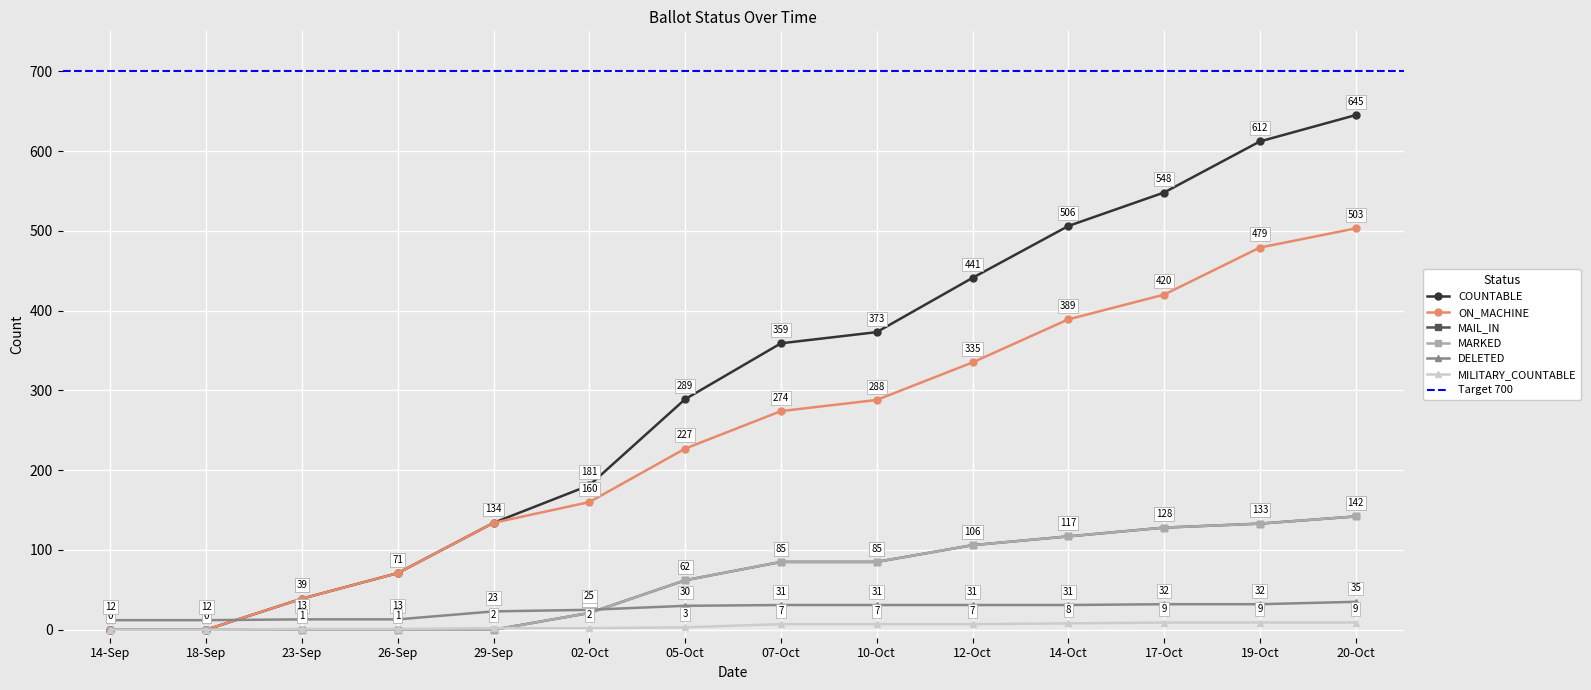

What is the approximate value of ON_MACHINE at 07-Oct, to the nearest 50?

250